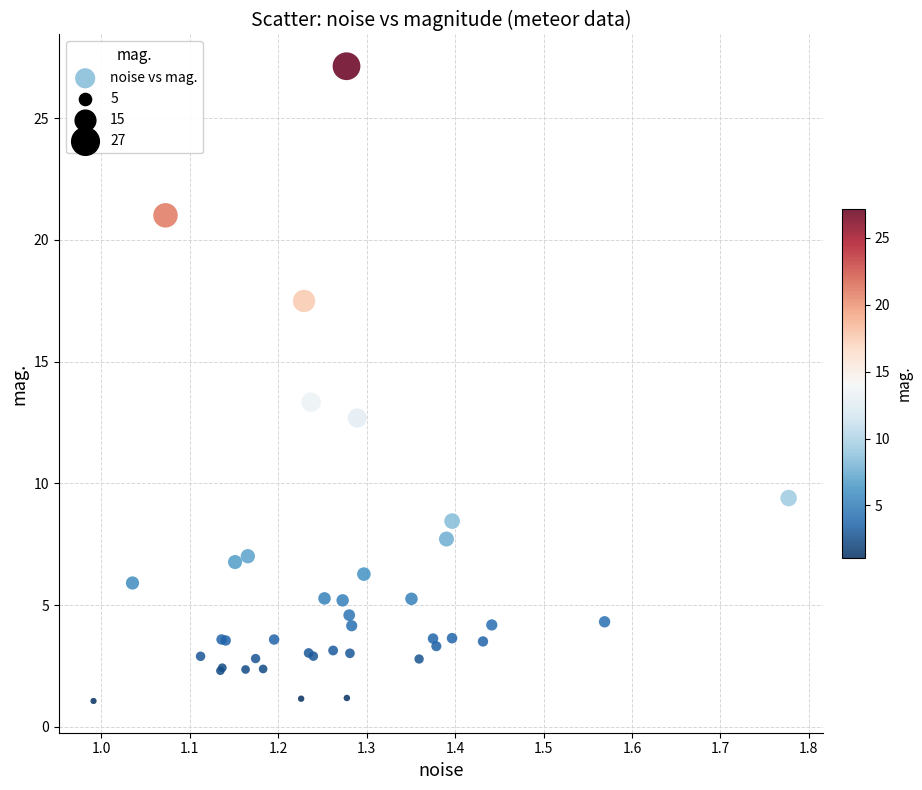

What Y value in the scatter plot is closest to 14?

13.3